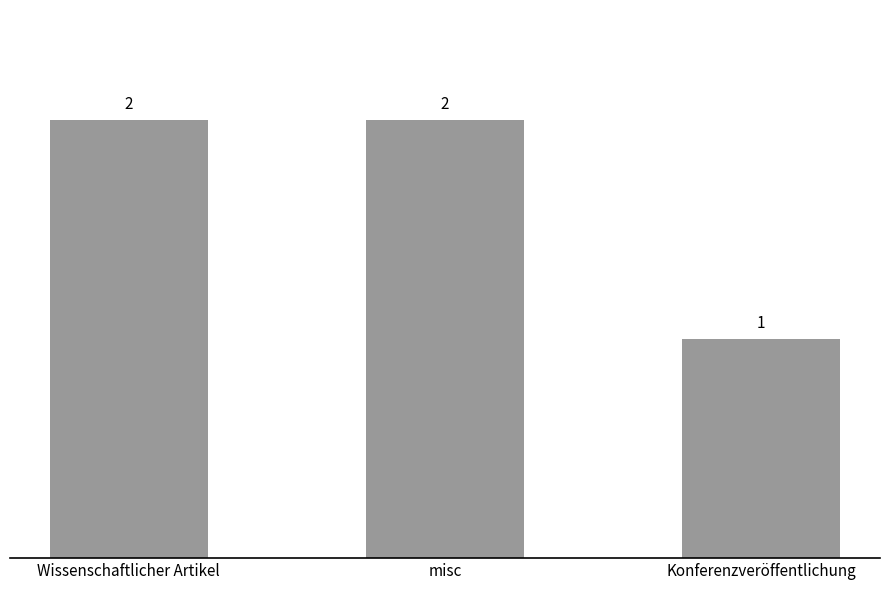

What is the value of the 1st bar from the left?

2